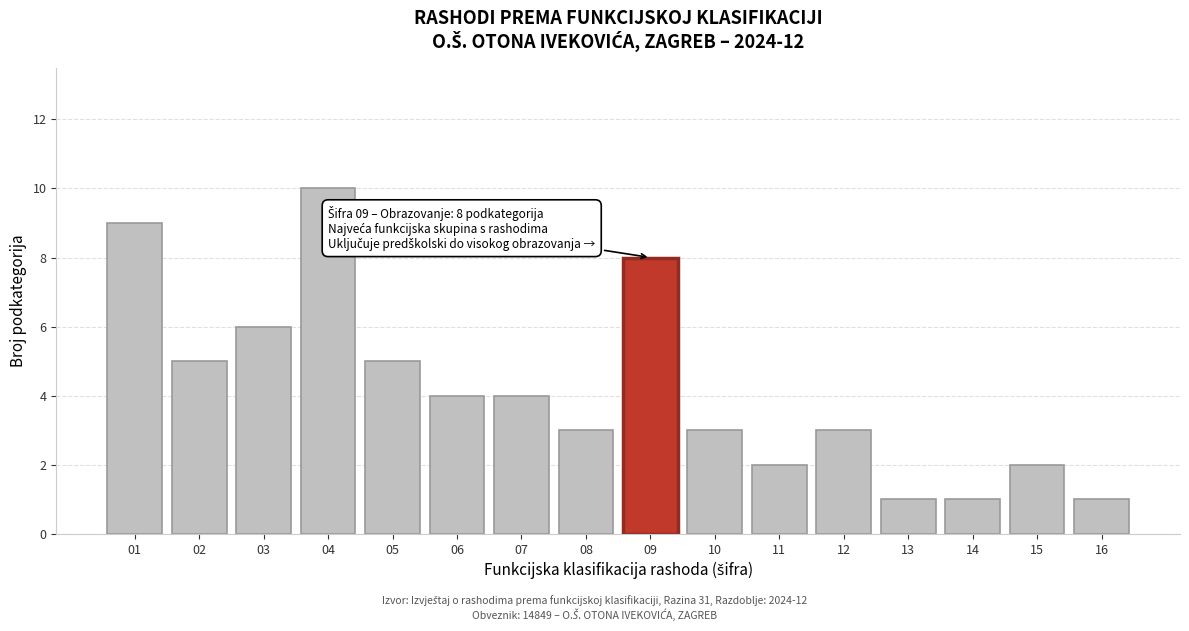

Reading left to right, list all the values displayed in this chart.

01=9	02=5	03=6	04=10	05=5	06=4	07=4	08=3	09=8	10=3	11=2	12=3	13=1	14=1	15=2	16=1